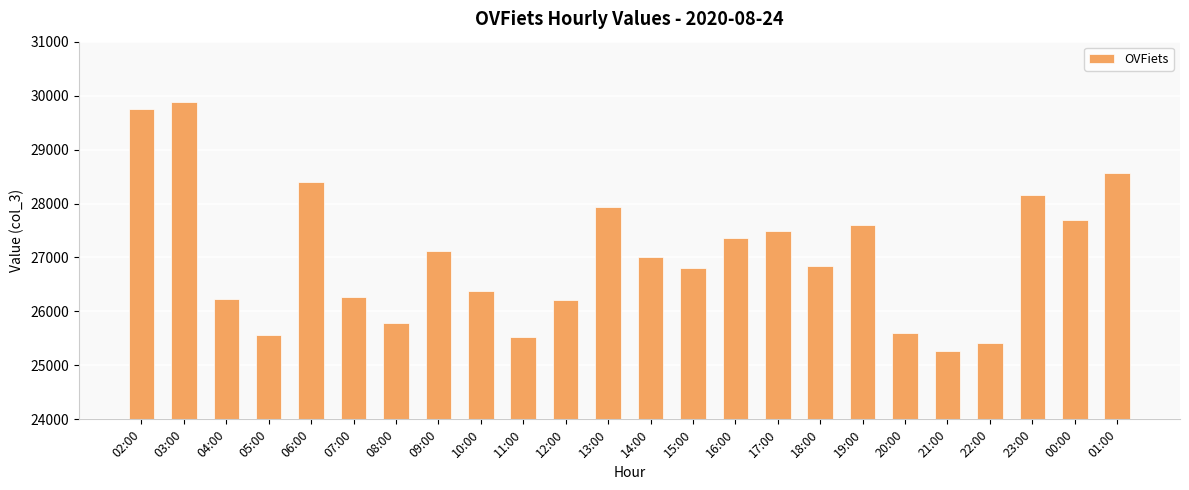

What is the difference between the maximum and minimum values?

4619